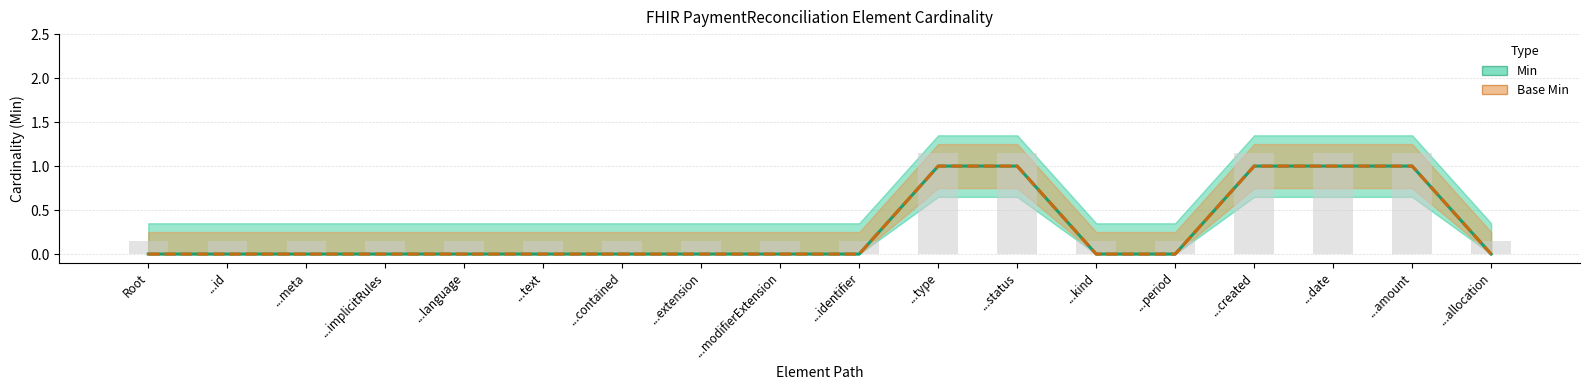

Where is Base Min nearest to the value 0?

Root